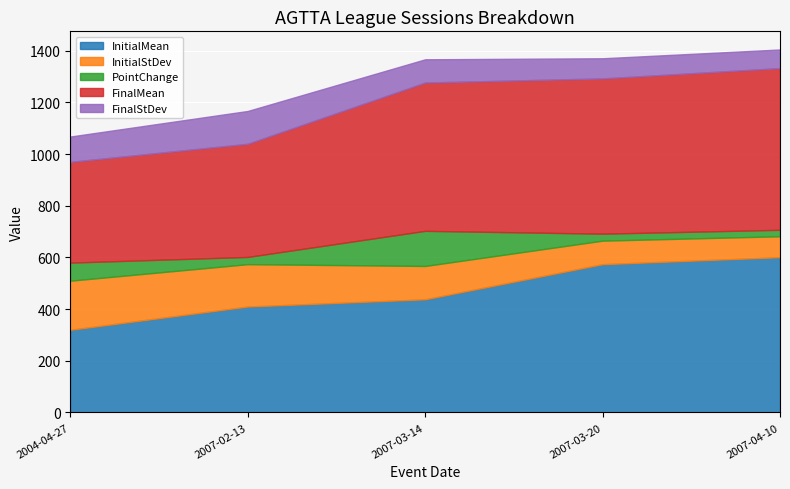

Which series has the largest total across all categories?

FinalMean